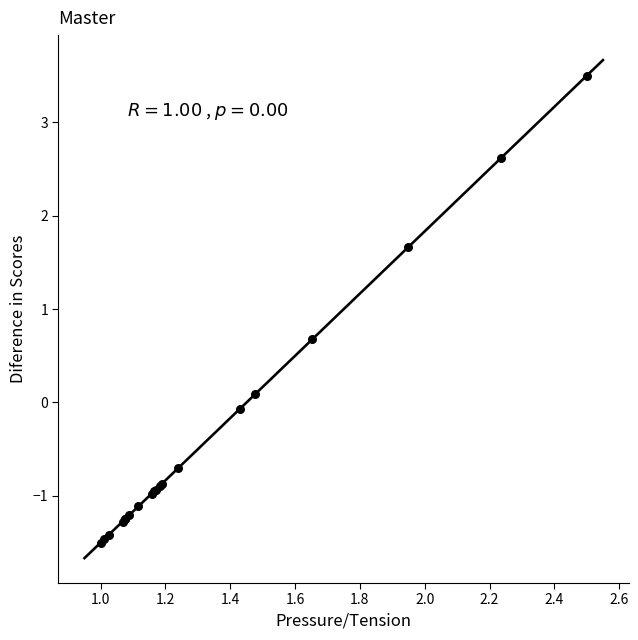

What Y value in the scatter plot is closest to 1?

0.7